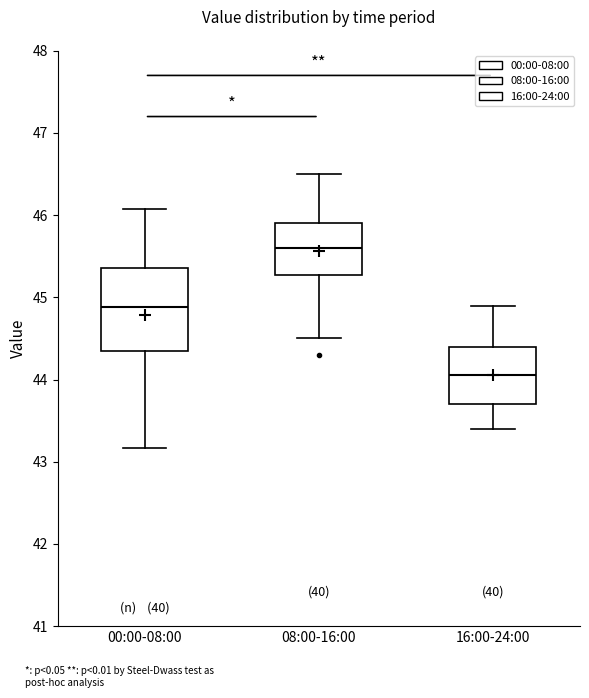

Which box has the lowest median line?

16:00-24:00